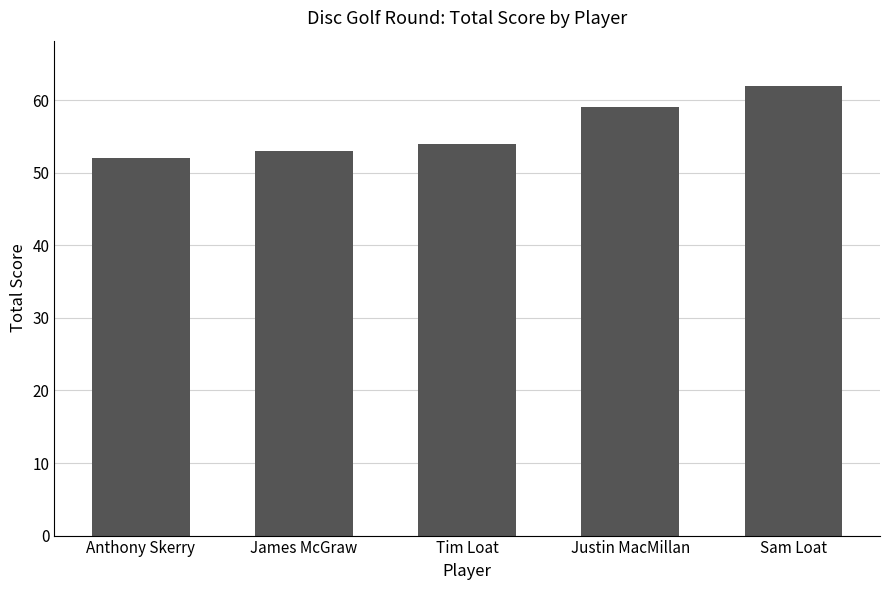

What is the greatest value displayed?

62